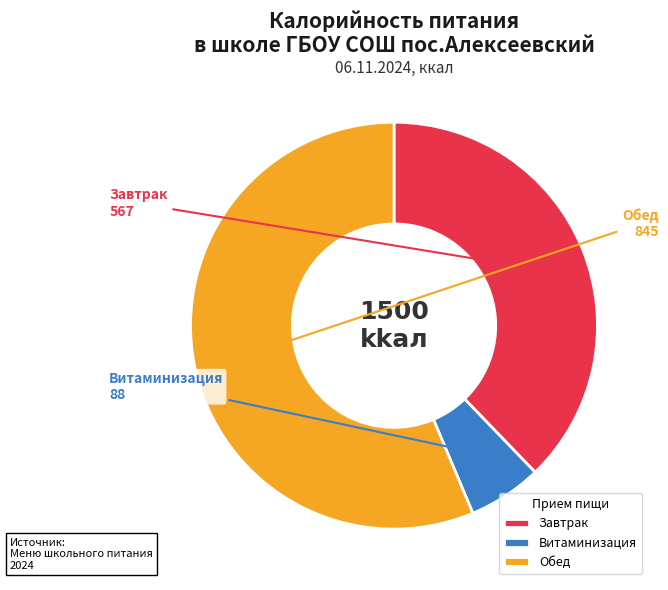

Rank the categories by value from highest to lowest.

Обед, Завтрак, Витаминизация